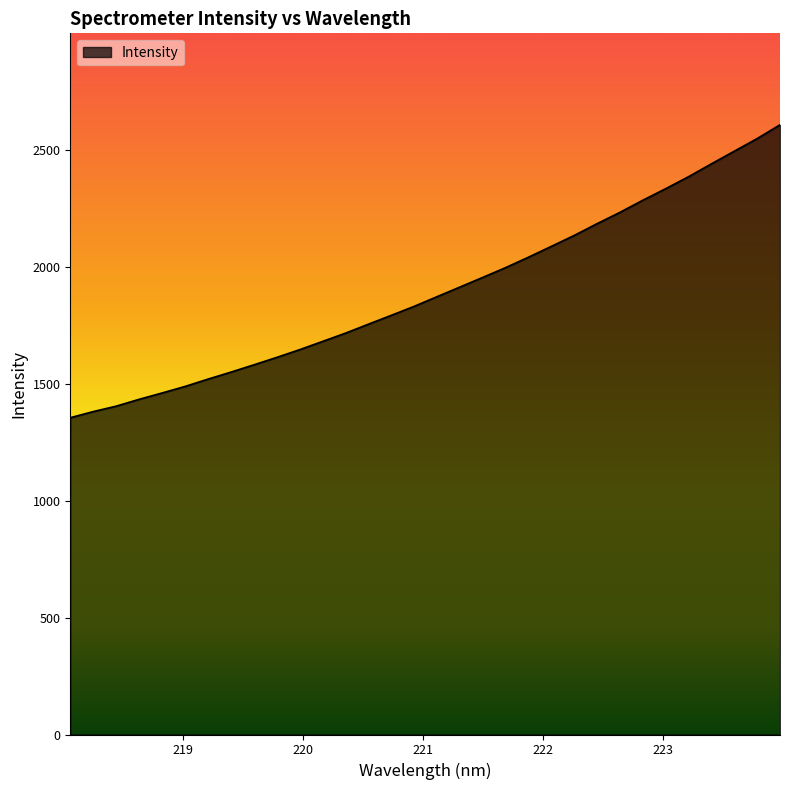

What is the smallest value displayed?

1354.4